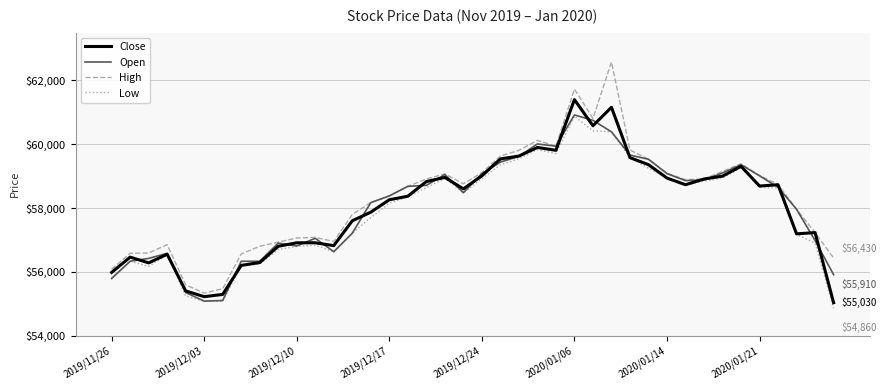

What is the highest value of the Low series?

60880